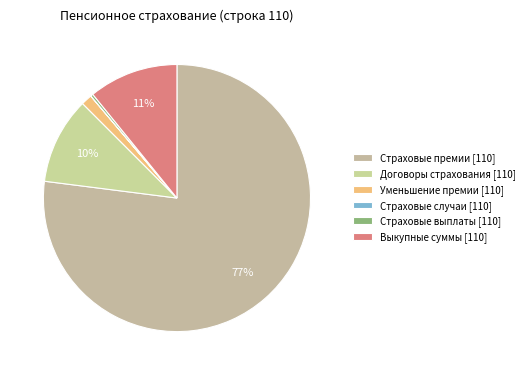

Which category has the smallest portion of the pie?

Страховые случаи [110]